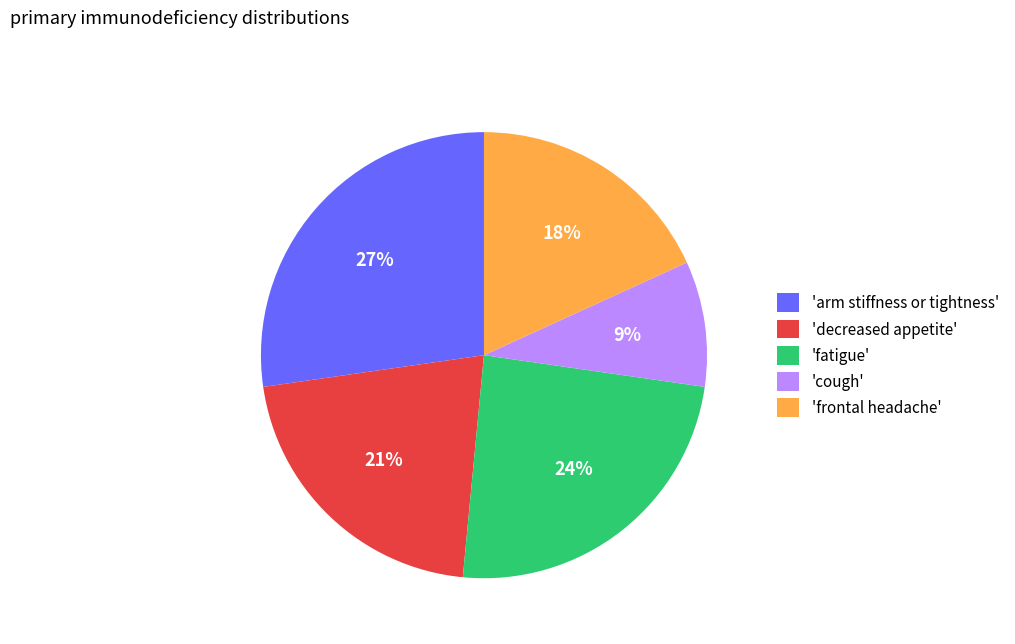

To the nearest percent, what portion does 'fatigue' represent?

24%